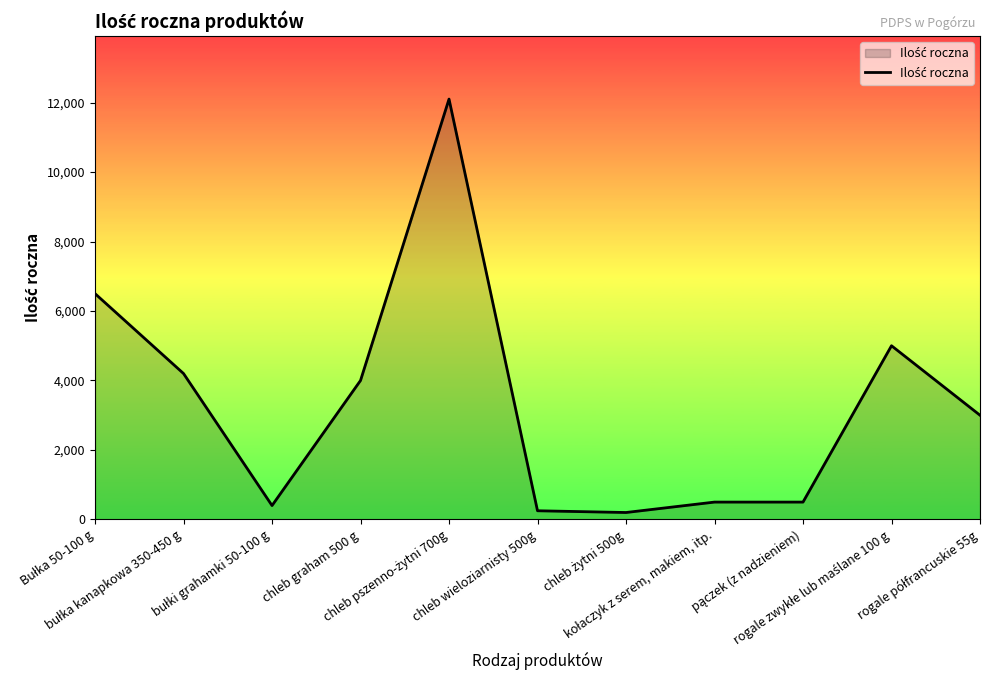

What is the greatest value displayed?

12100